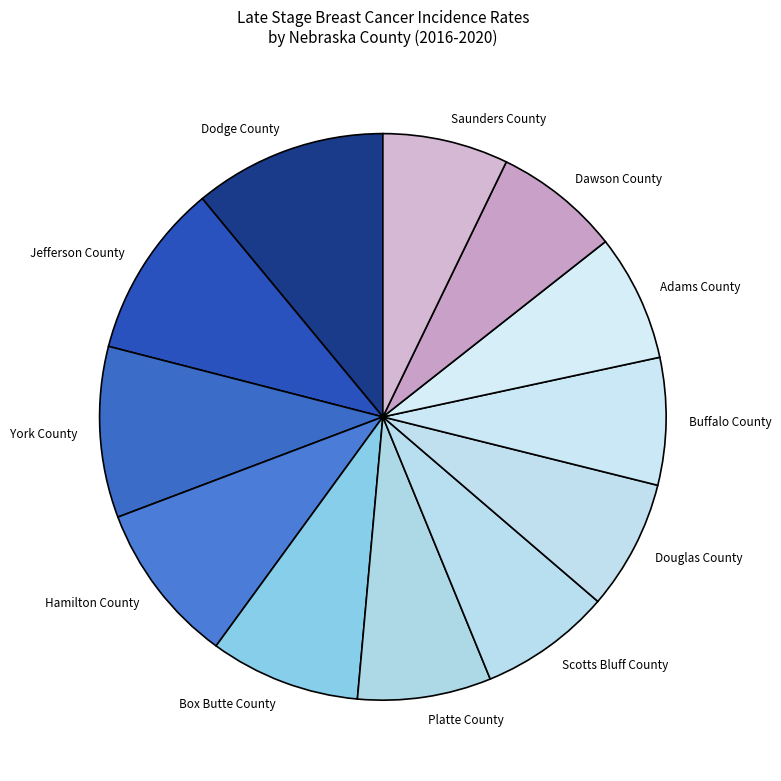

Is Hamilton County the majority of the pie?

No